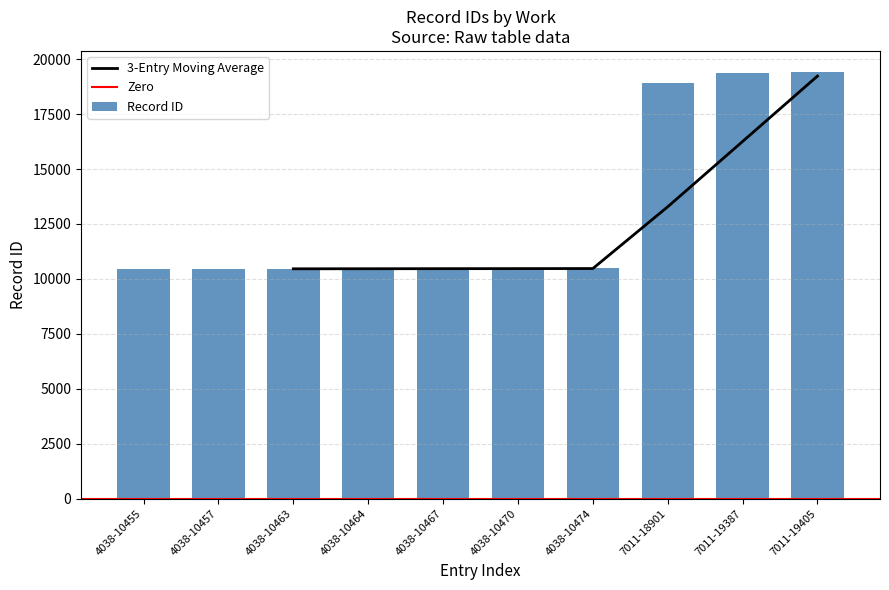

At which label does the data first exceed 10470?

4038-10474